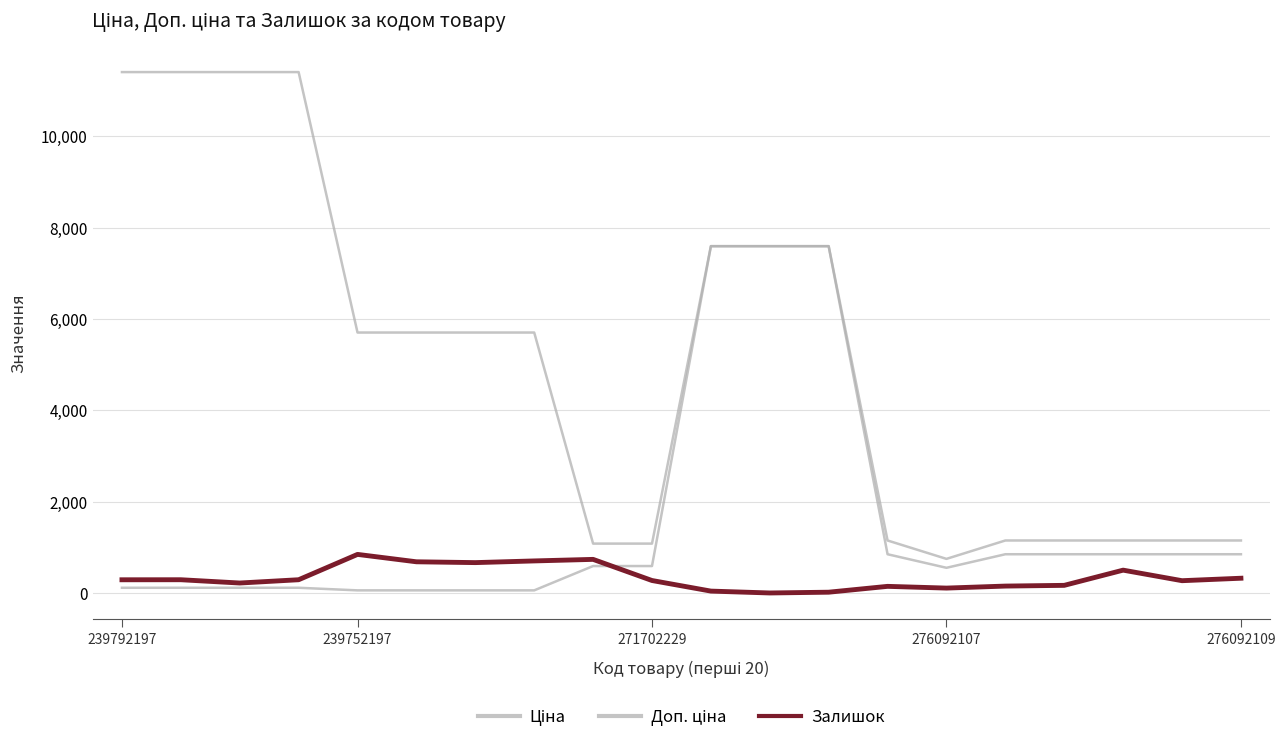

How many lines are shown in the chart?

3